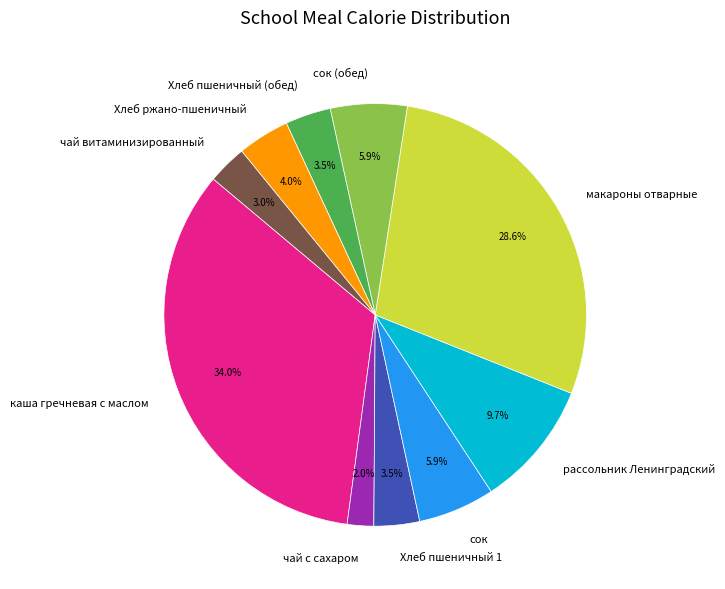

Does макароны отварные represent more than half of the total?

No